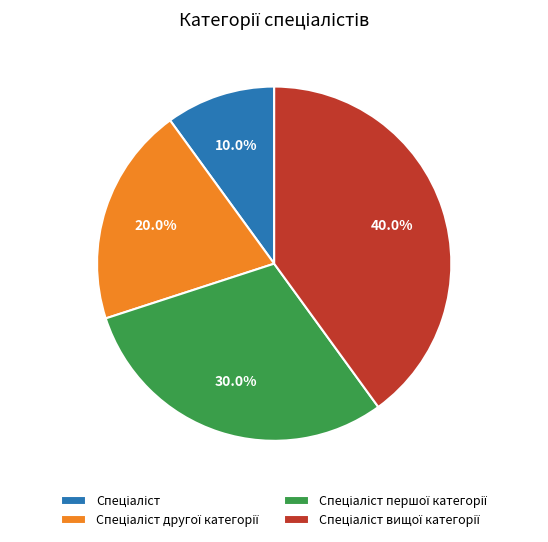

Is there a majority slice in this chart?

No